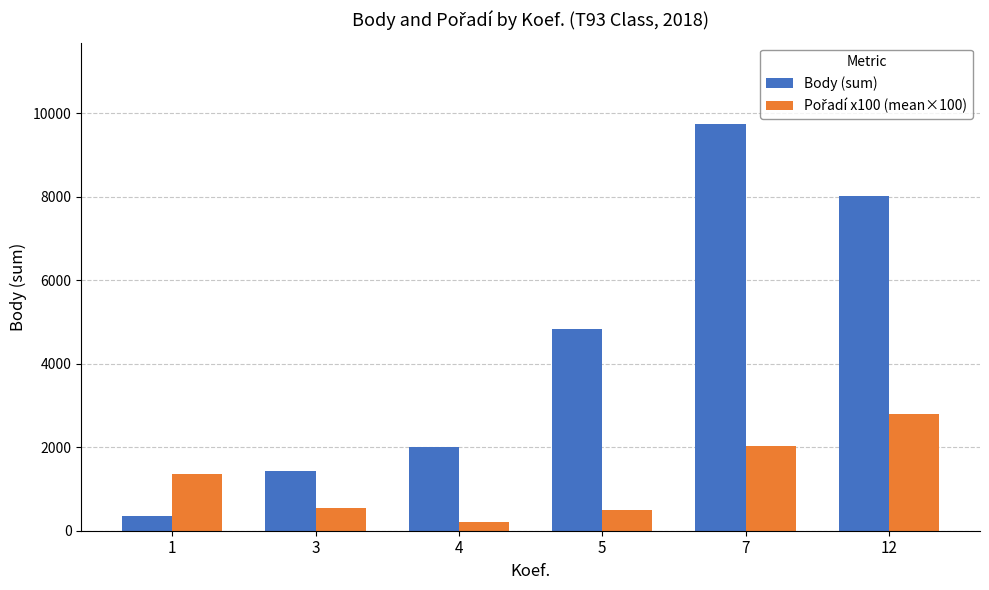

Rank the categories by Body (sum) value from lowest to highest.

1, 3, 4, 5, 12, 7